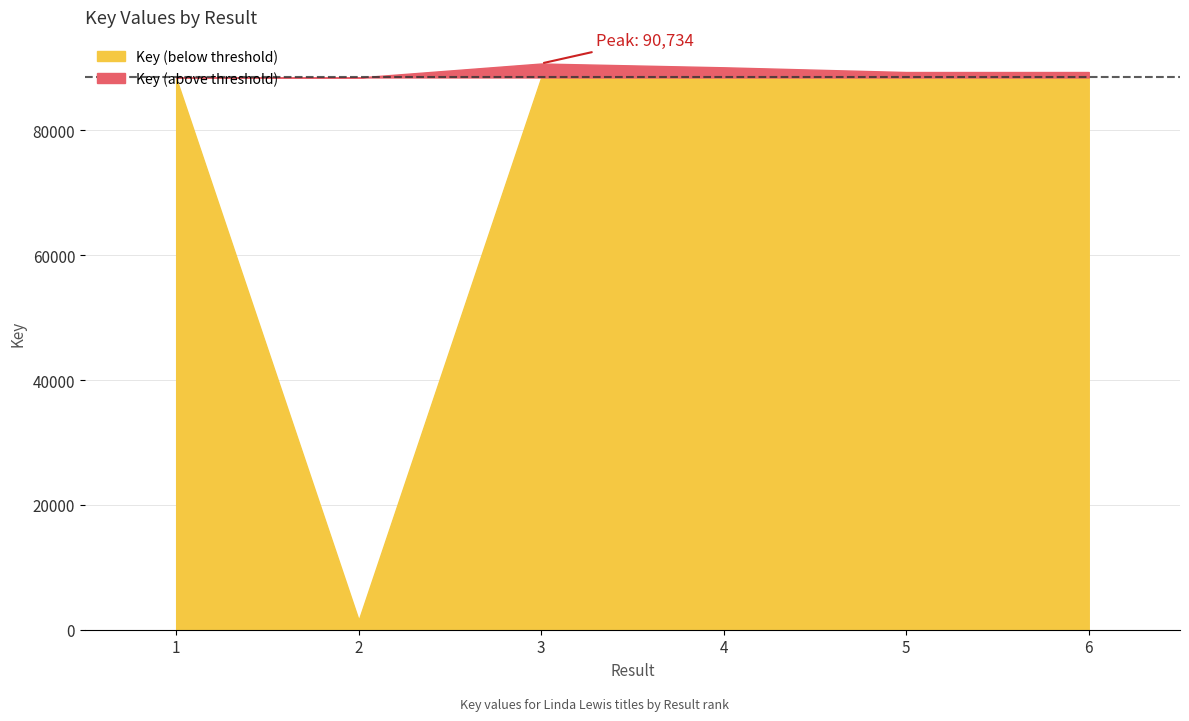

Is it true that the value at 6 is 89372?

True